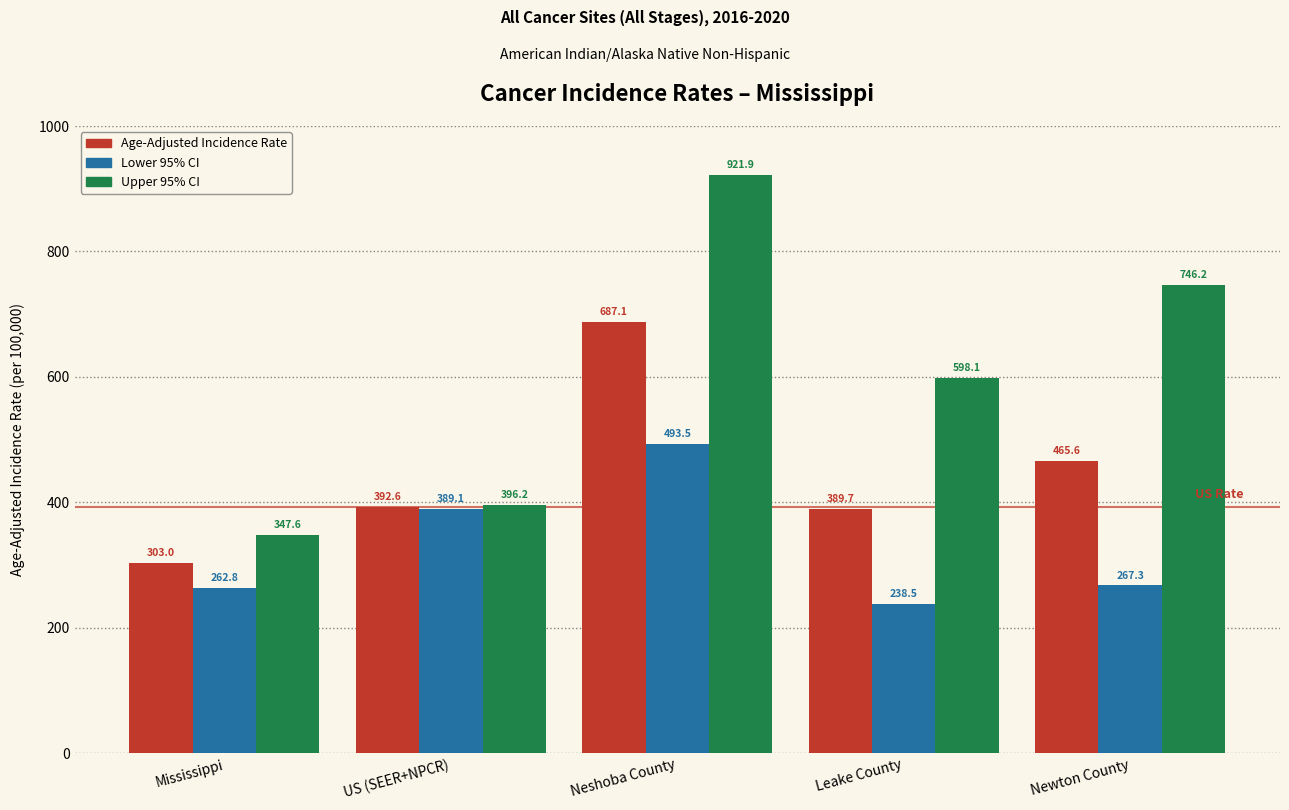

Is it true that Lower 95% CI equals 267.3 at Newton County?

True